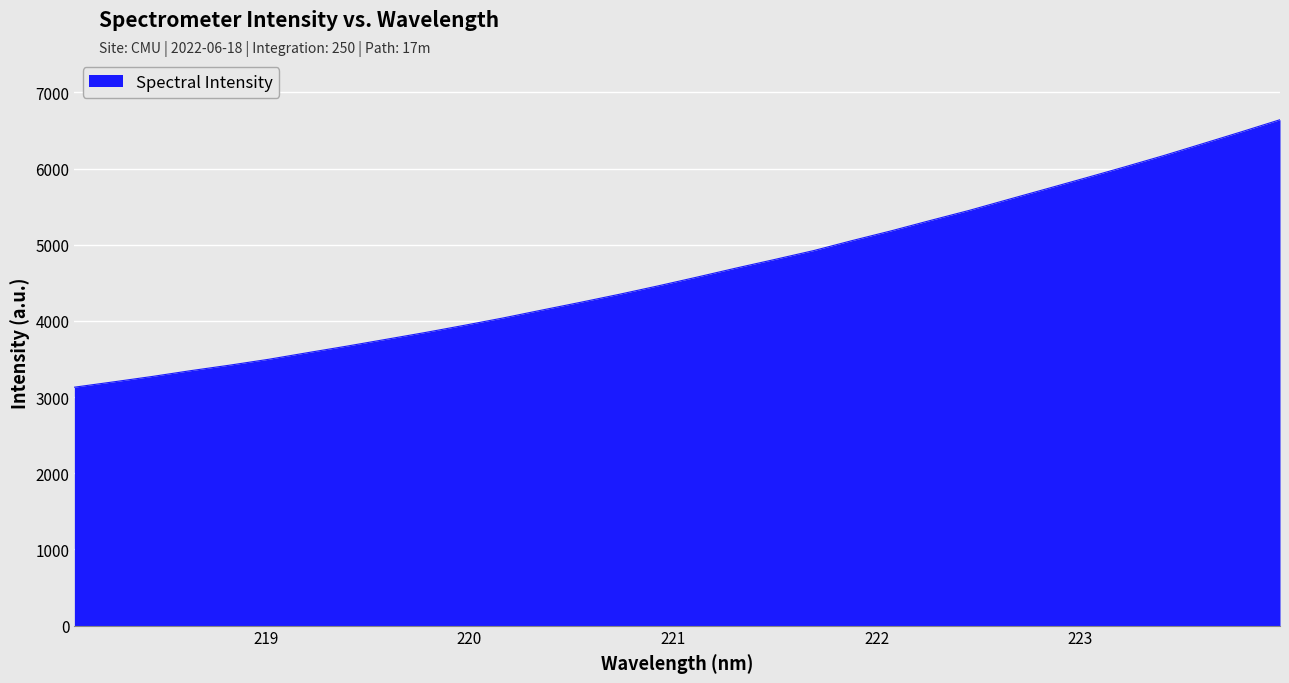

What is the difference between the maximum and minimum values?

3511.7